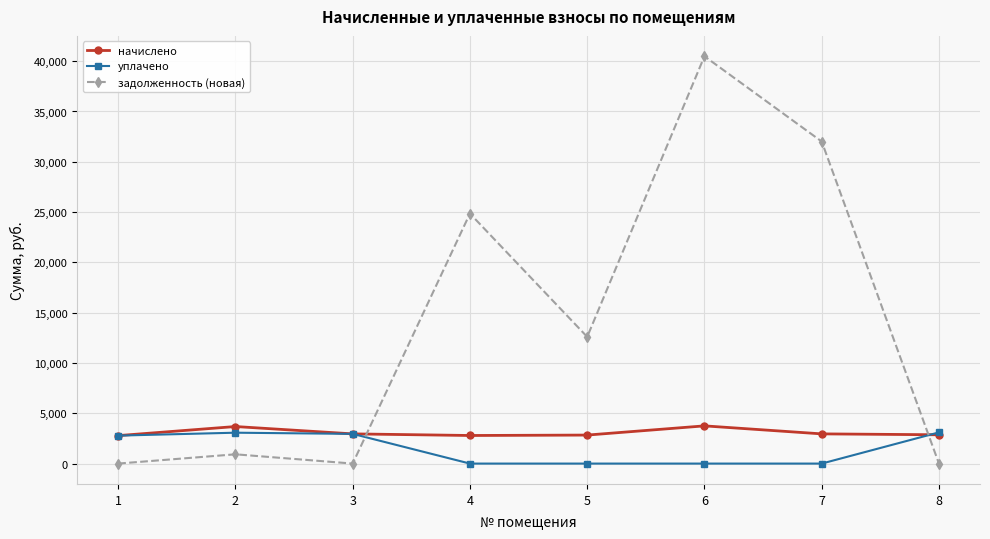

What is the value of the начислено point at the 6th from the left?

3748.2